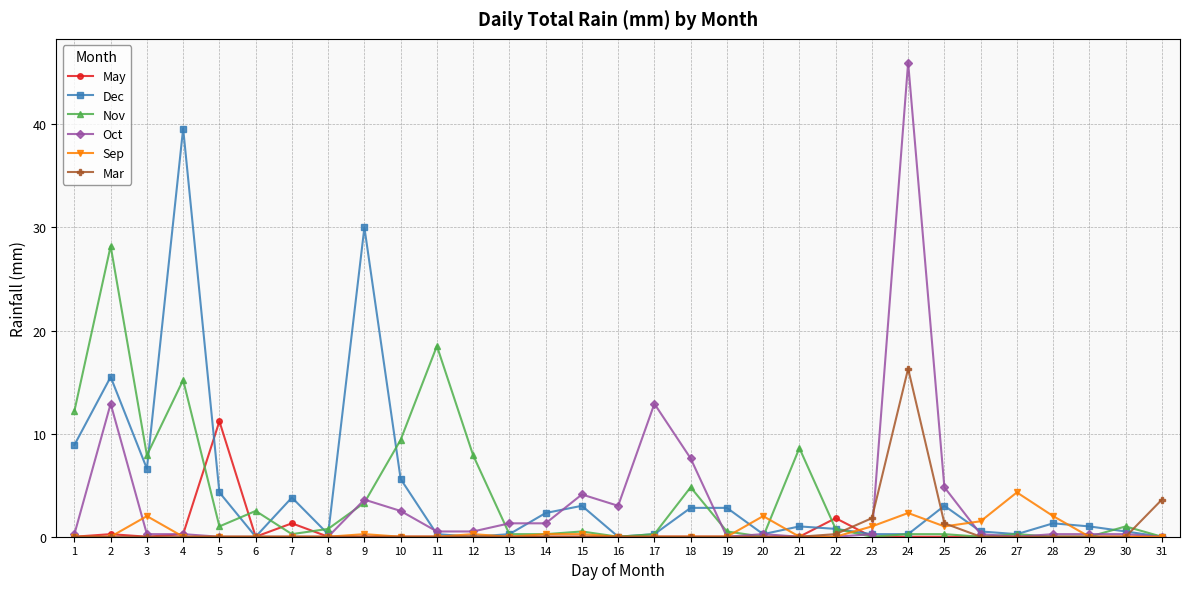

What is the sum of the Nov values at 12 and 17?

8.2